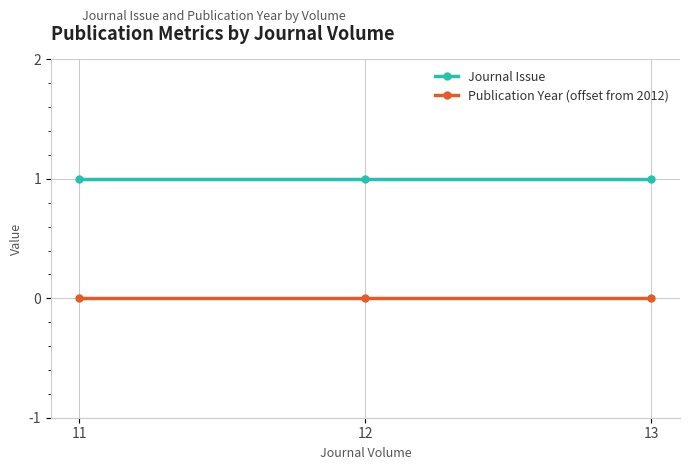

Which series has the largest total across all categories?

Journal Issue